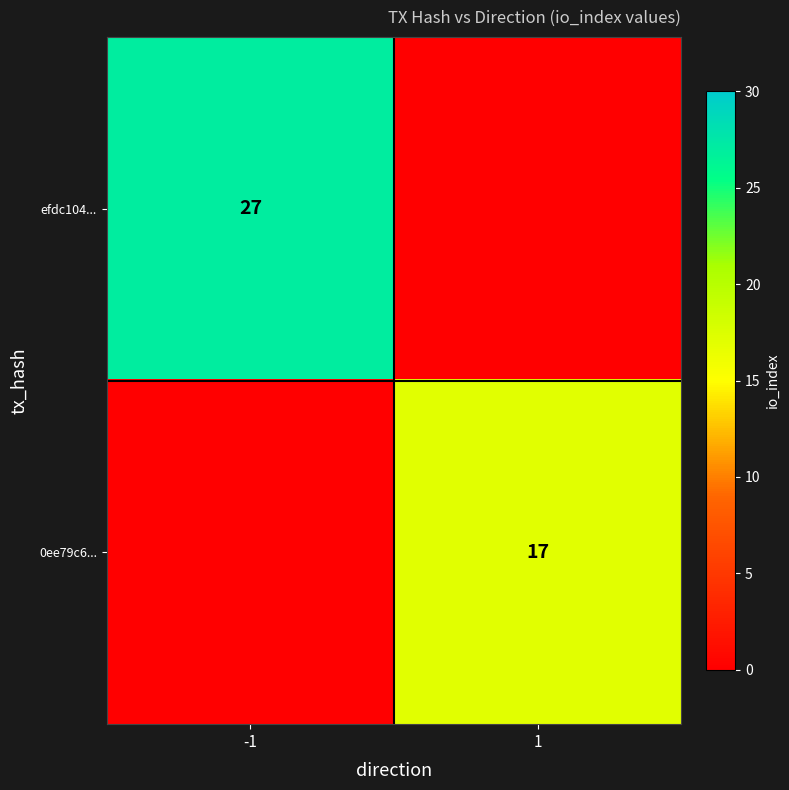

The efdc104... series shows 27 at -1. True or false?

True